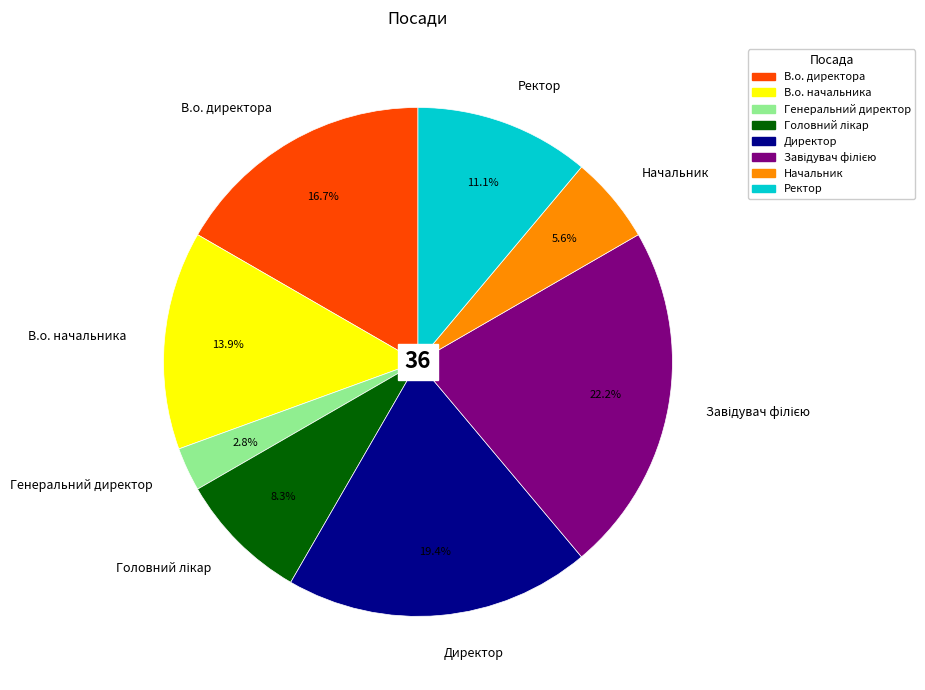

Count the number of slices in the pie.

8